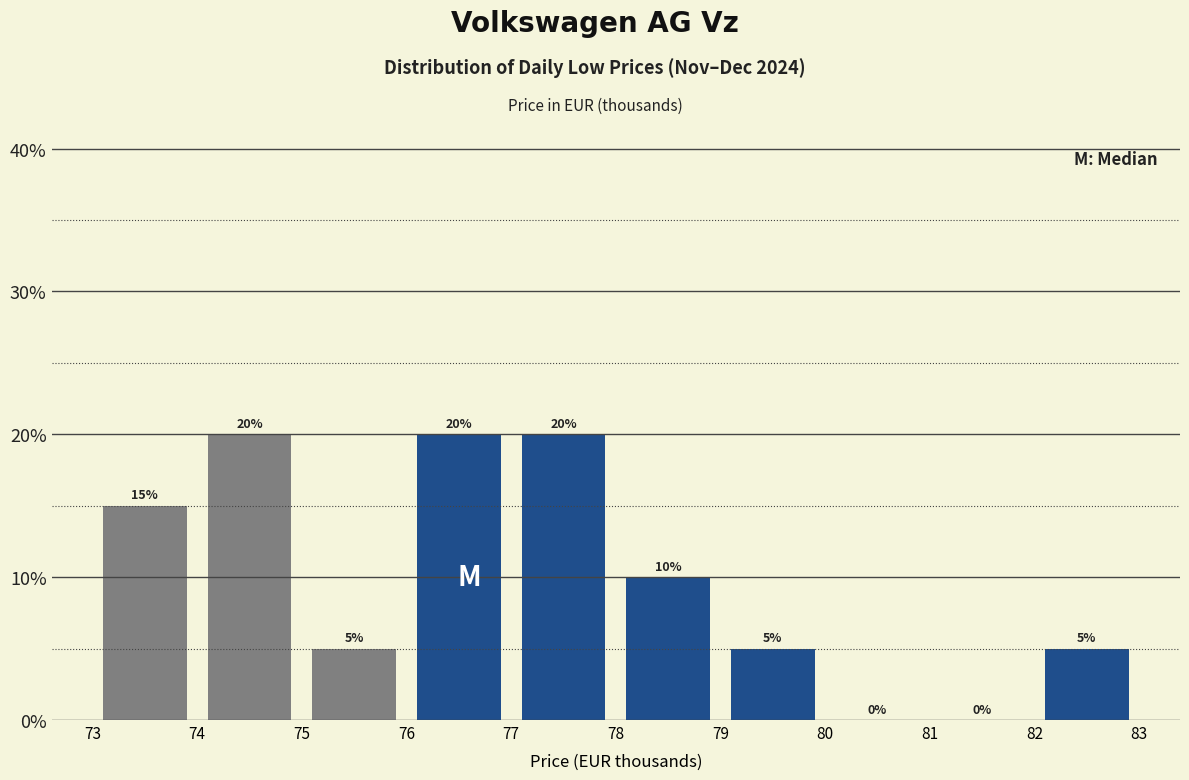

Reading left to right, transcribe this chart: for each bar, give the range it covers on the x-axis and its height.

73 to 74: 15
74 to 75: 20
75 to 76: 5
76 to 77: 20
77 to 78: 20
78 to 79: 10
79 to 80: 5
80 to 81: 0
81 to 82: 0
82 to 83: 5